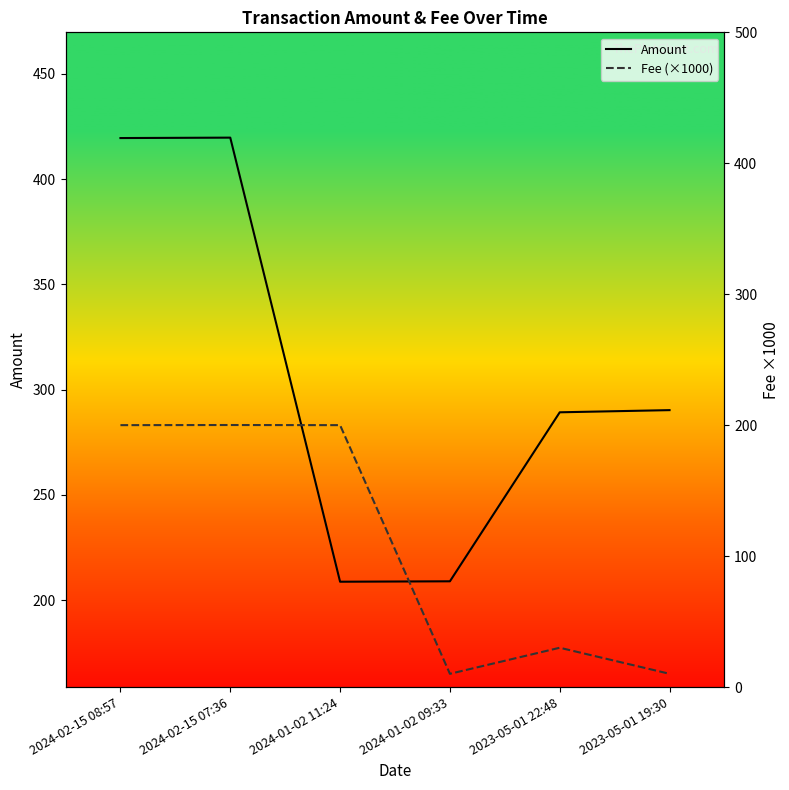

What is the sum of all Fee (×1000) values?

650.3